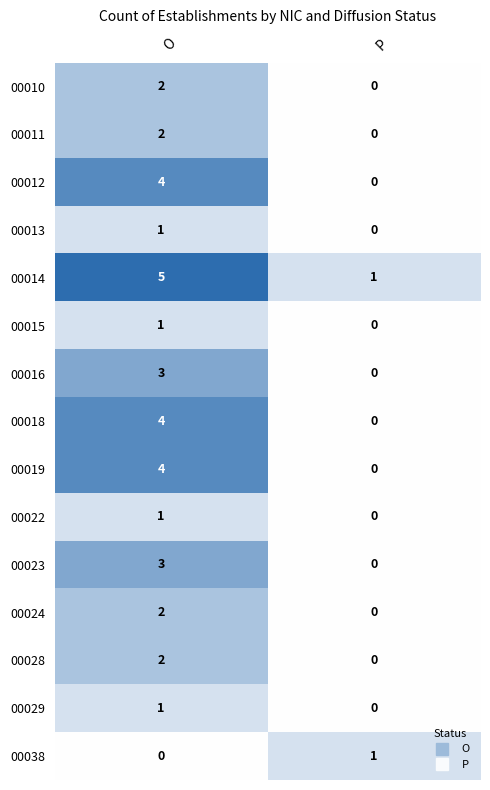

Is it true that 00023 equals 3 at O?

True